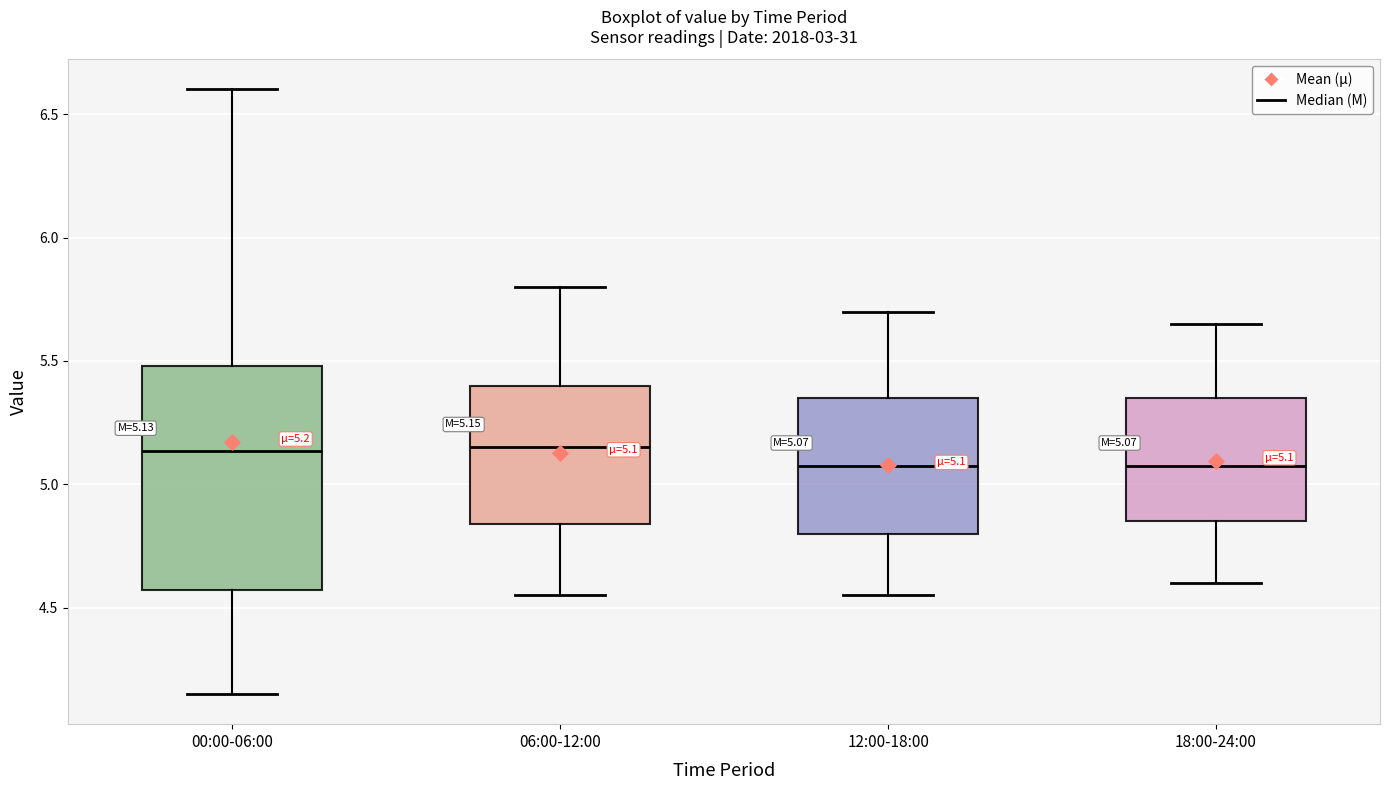

Which box is the tallest, from its lower edge to its upper edge?

00:00-06:00